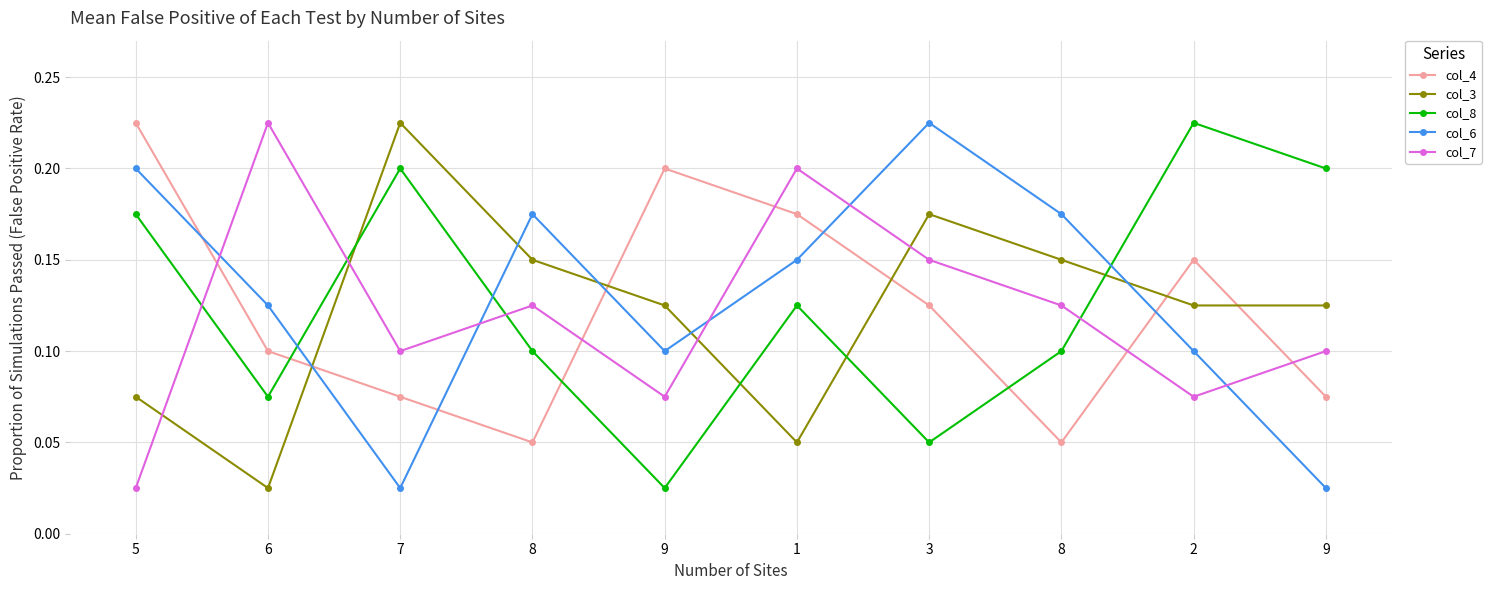

What are all the series names shown in the legend?

col_4, col_3, col_8, col_6, col_7